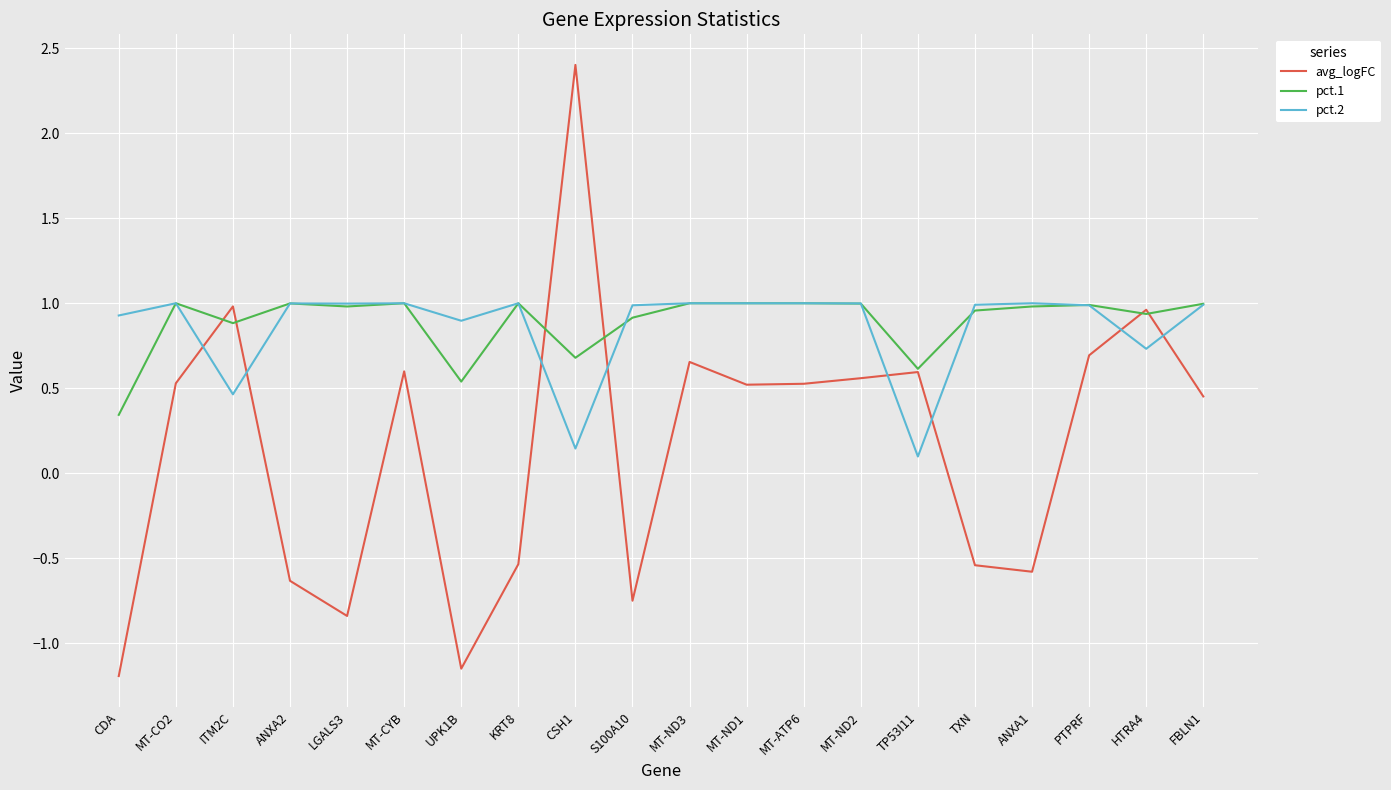

What are all the series names shown in the legend?

avg_logFC, pct.1, pct.2